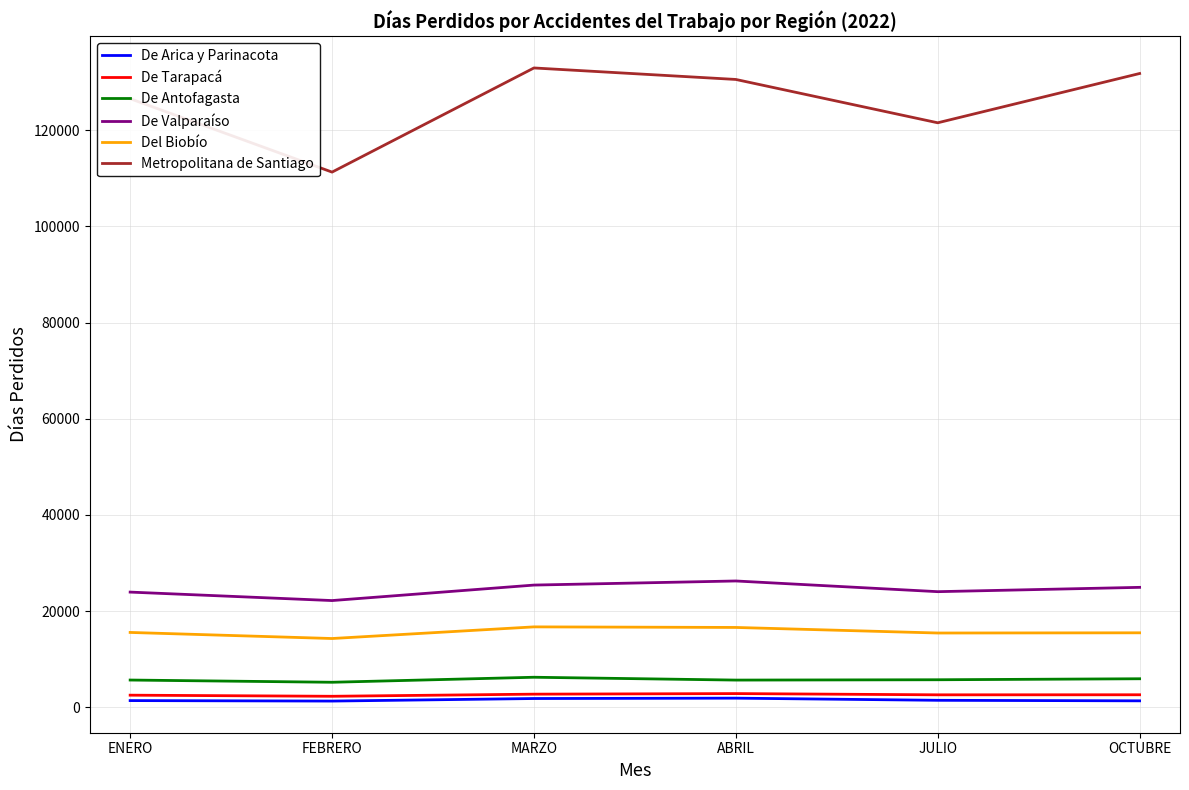

True or false: Del Biobío and De Antofagasta intersect in this chart.

False